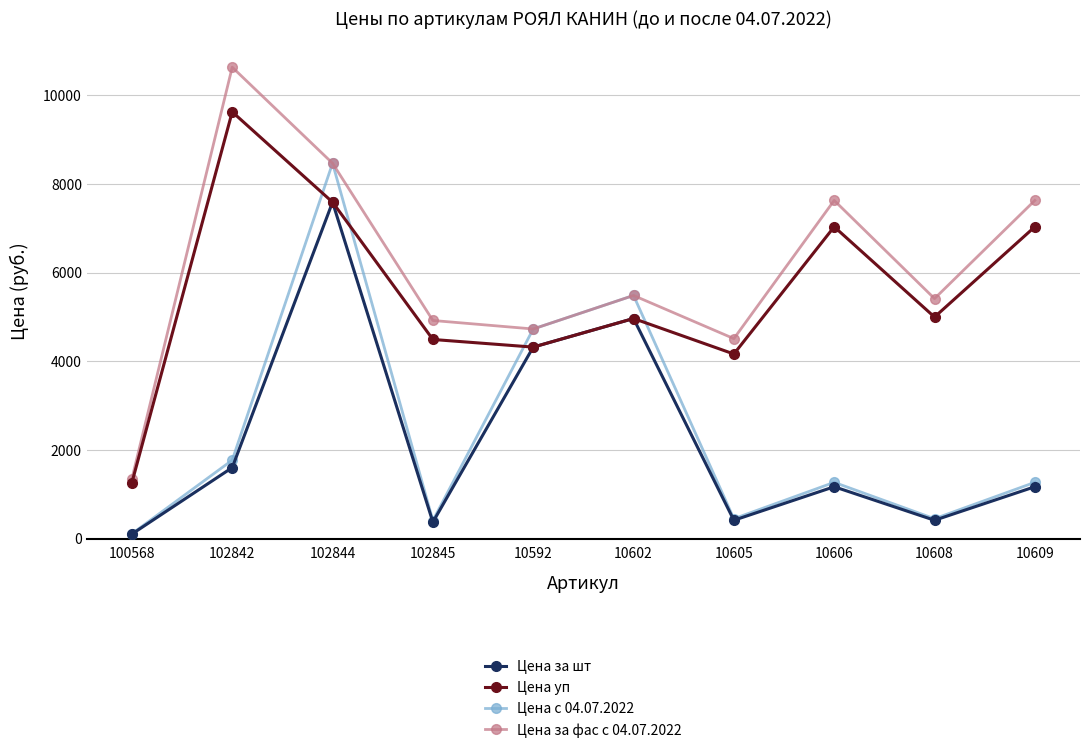

What is the difference between the highest and lowest values at 10592?

408.6